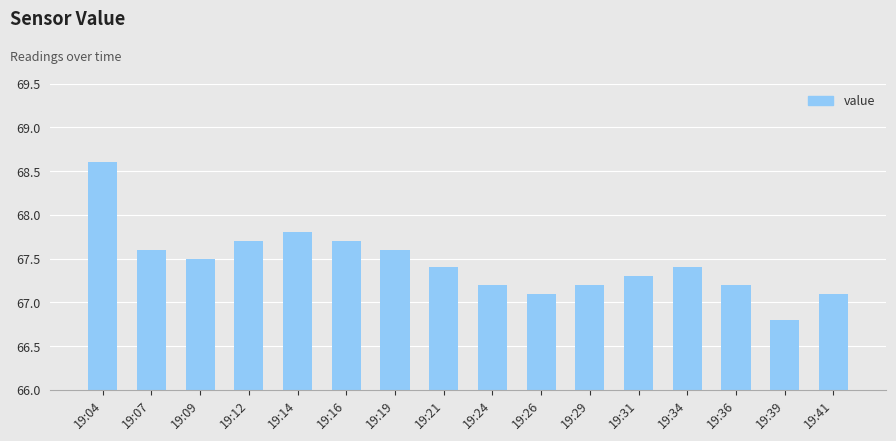

How many bars are there in total?

16